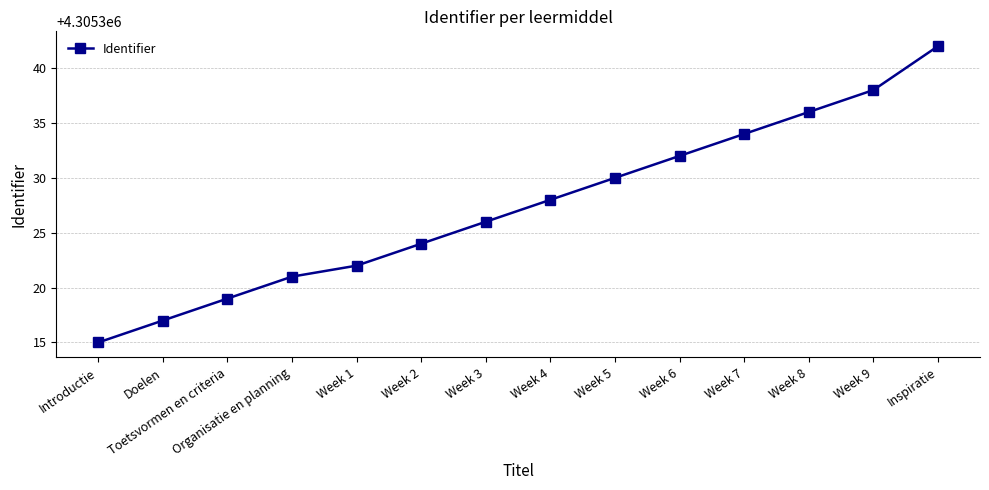

What is the change in value from Week 1 to Week 7?

+12